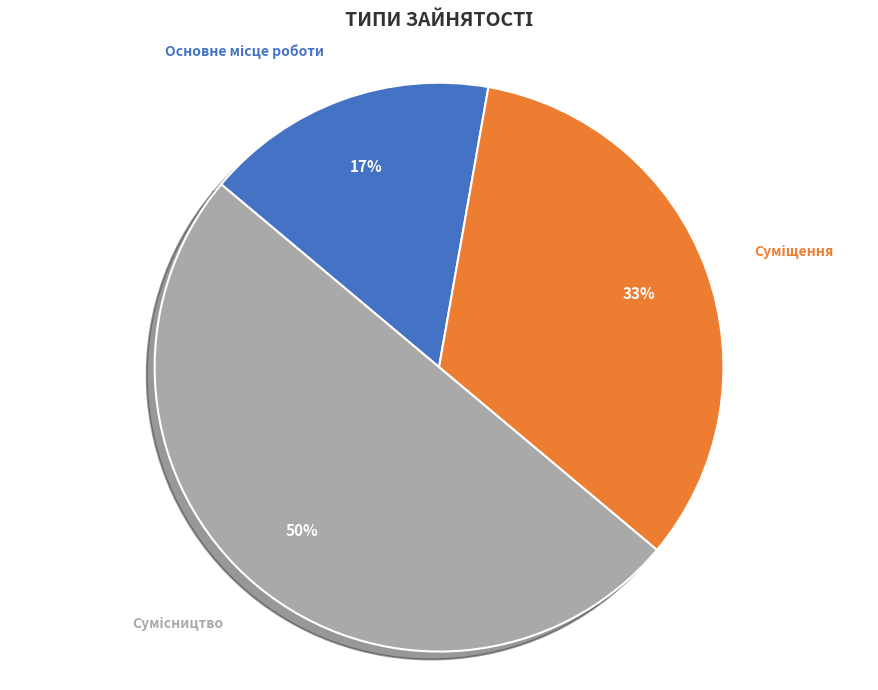

To the nearest percent, what is the difference between the largest and smallest slice percentages?

33%